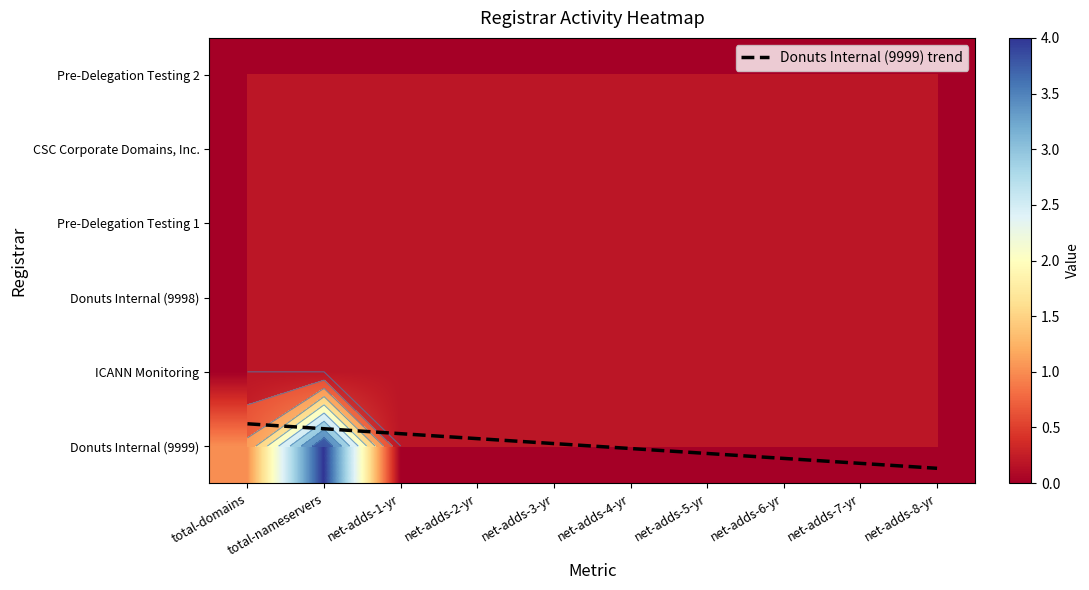

What is the total value across all series at total-domains?

5.7